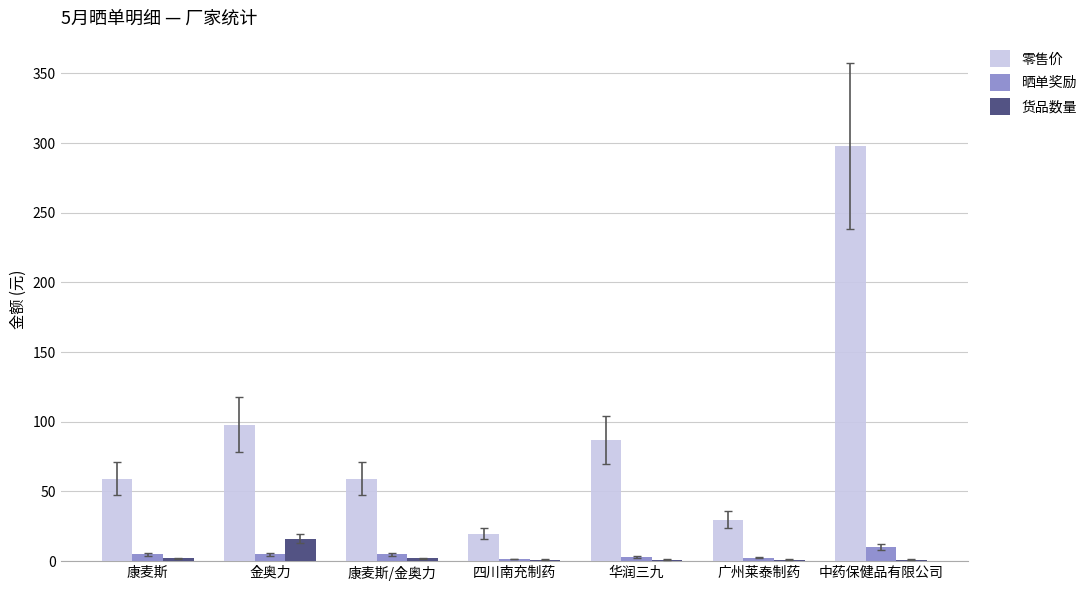

Is the value of 晒单奖励 at 中药保健品有限公司 greater than the value of 货品数量 at 华润三九?

Yes